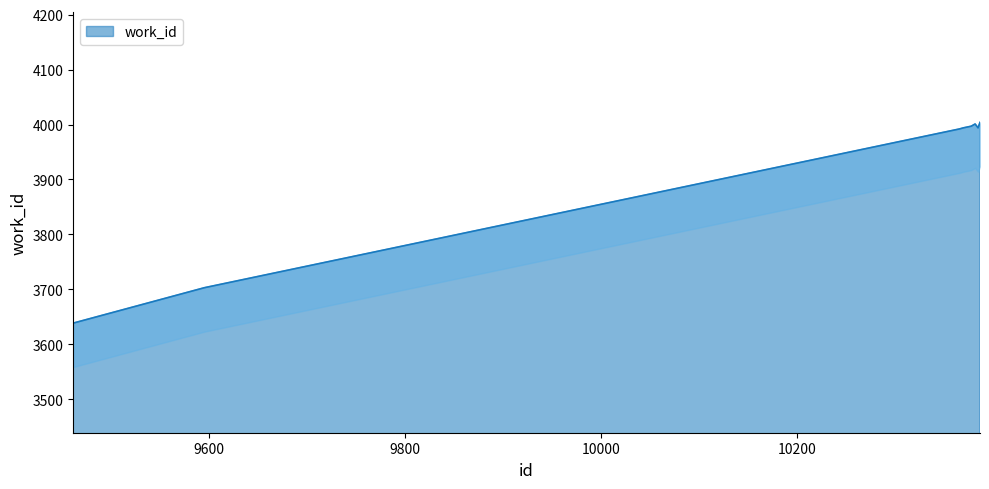

Between 10385 and 10380, which is larger?

10380